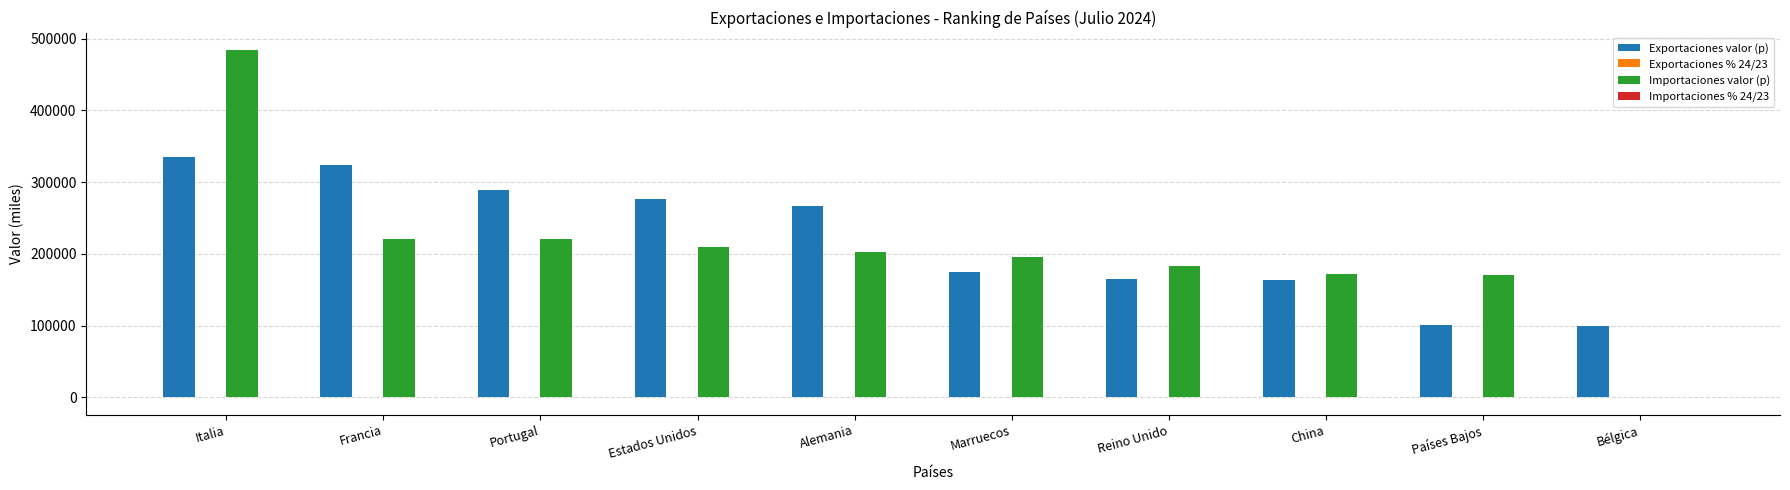

Which label corresponds to the largest value in the chart?

Italia